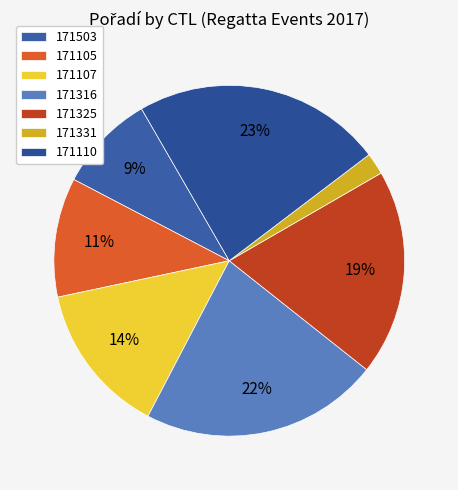

The 171325 slice represents 19% of the pie. True or false?

True